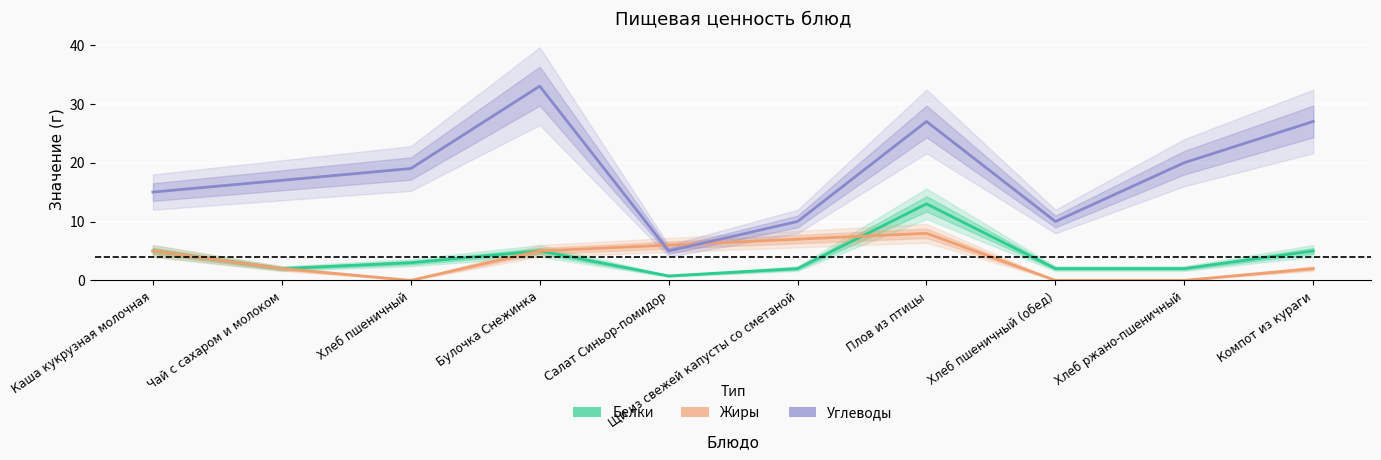

At which category does Углеводы reach its first local peak?

Булочка Снежинка